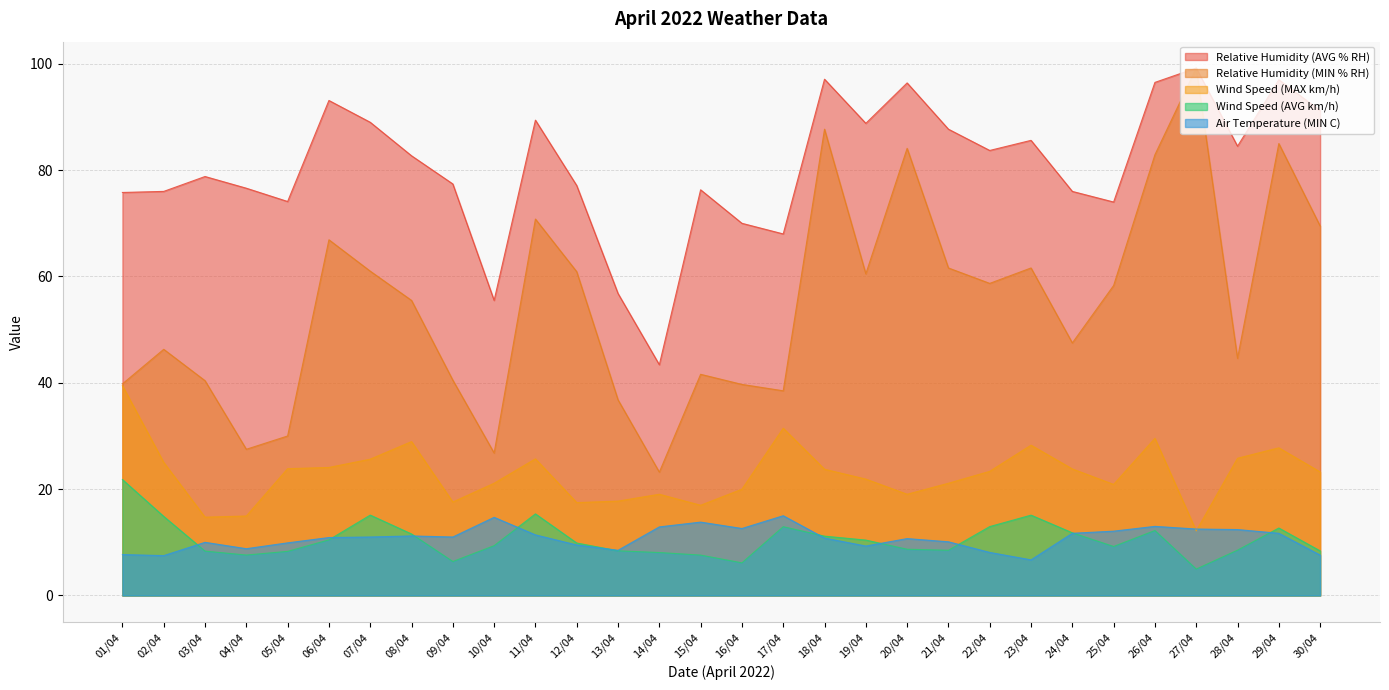

Reading left to right, list all the values displayed in this chart.

Wind Speed (AVG km/h): 21.8	14.9	8.3	7.6	8.3	10.5	15.1	11.6	6.4	9.4	15.3	9.9	8.4	8.1	7.6	6.1	12.9	11.2	10.4	8.7	8.5	13.0	15.1	11.8	9.2	12.2	5.0	8.5	12.7	8.4
Wind Speed (MAX km/h): 39.5	25.0	14.7	14.9	23.9	24.1	25.6	28.9	17.6	21.1	25.7	17.5	17.8	19.0	17.0	20.0	31.5	23.7	21.9	19.0	21.1	23.4	28.3	23.8	20.9	29.6	12.2	25.8	27.8	23.2
Air Temperature (MIN C): 7.7	7.5	10.0	8.8	9.9	10.9	11.0	11.2	11.0	14.7	11.4	9.5	8.5	12.9	13.8	12.6	15.0	10.8	9.3	10.7	10.1	8.1	6.7	11.7	12.1	13.0	12.5	12.4	11.7	7.6
Relative Humidity (MIN % RH): 39.8	46.3	40.4	27.5	30.0	66.9	61.0	55.5	40.5	26.8	70.8	60.9	36.8	23.2	41.6	39.7	38.5	87.7	60.5	84.1	61.6	58.7	61.6	47.5	58.3	82.9	99.2	44.6	85.0	69.5
Relative Humidity (AVG % RH): 75.8	76.0	78.8	76.6	74.1	93.1	89.0	82.7	77.4	55.5	89.4	77.1	56.8	43.4	76.3	70.0	68.0	97.1	88.8	96.4	87.7	83.7	85.6	76.0	74.0	96.5	99.2	84.5	97.0	91.2